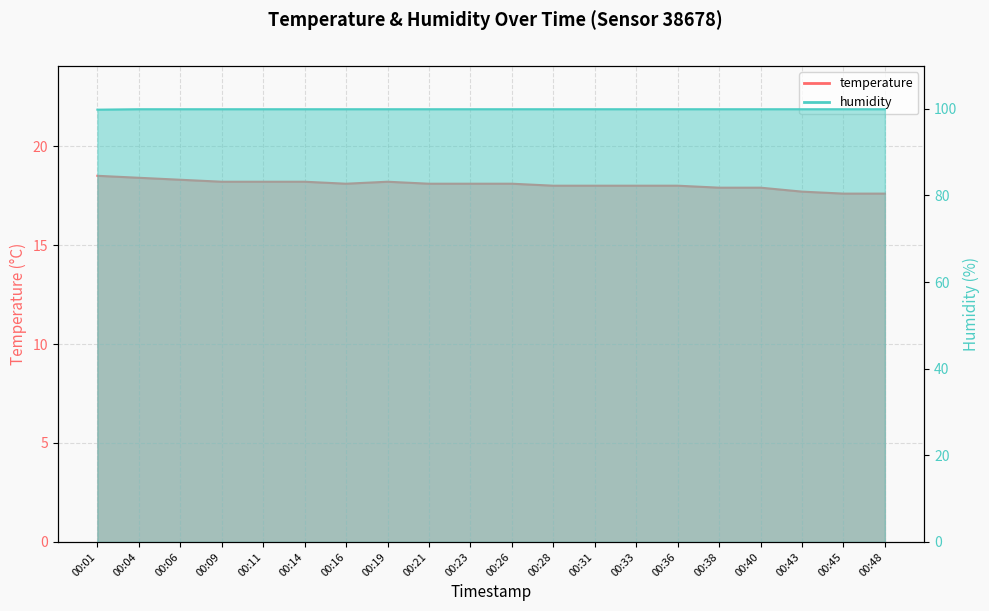

Where does the temperature series first go above 18?

00:01